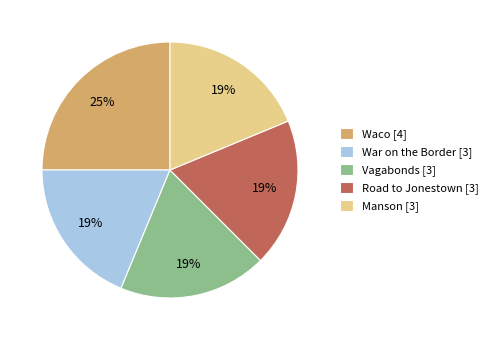

How many segments does this pie chart have?

5